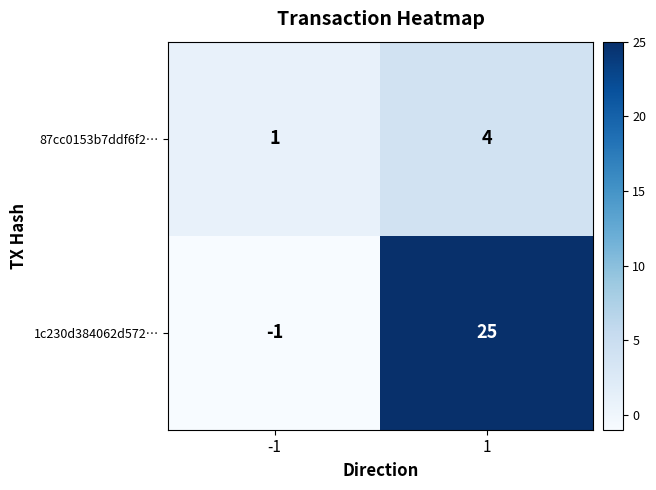

How many series are shown in this chart?

2